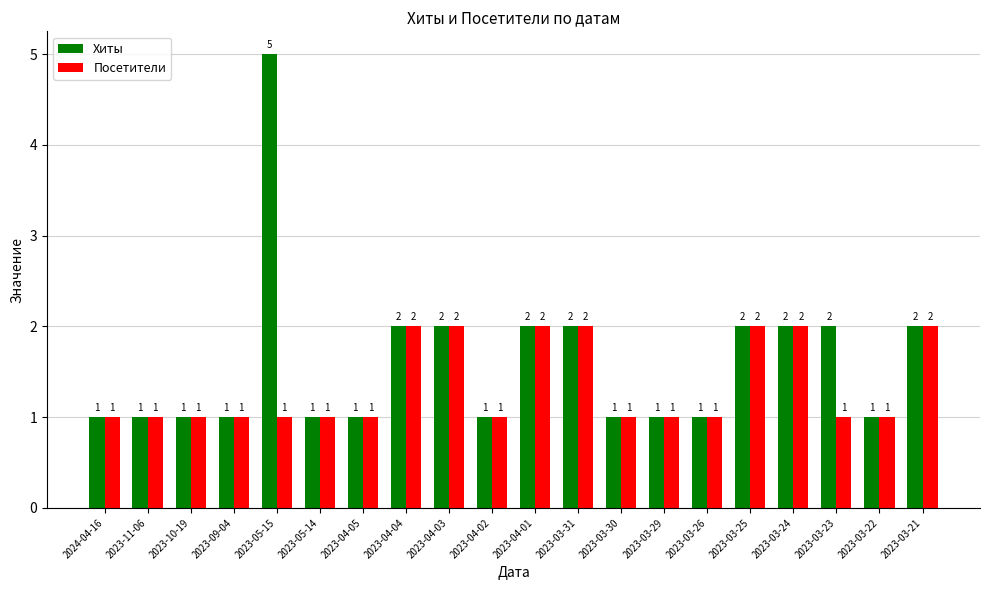

List the series in order of their overall mean, highest first.

Хиты, Посетители